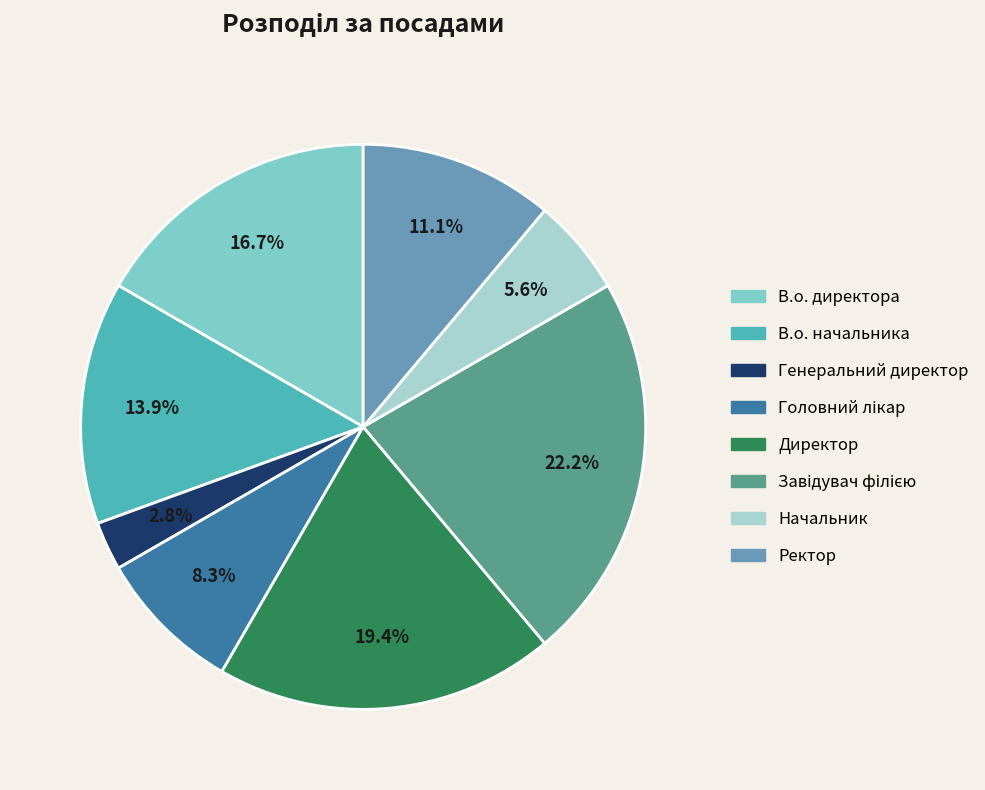

To the nearest percent, what is the difference between the largest and smallest slice percentages?

19%